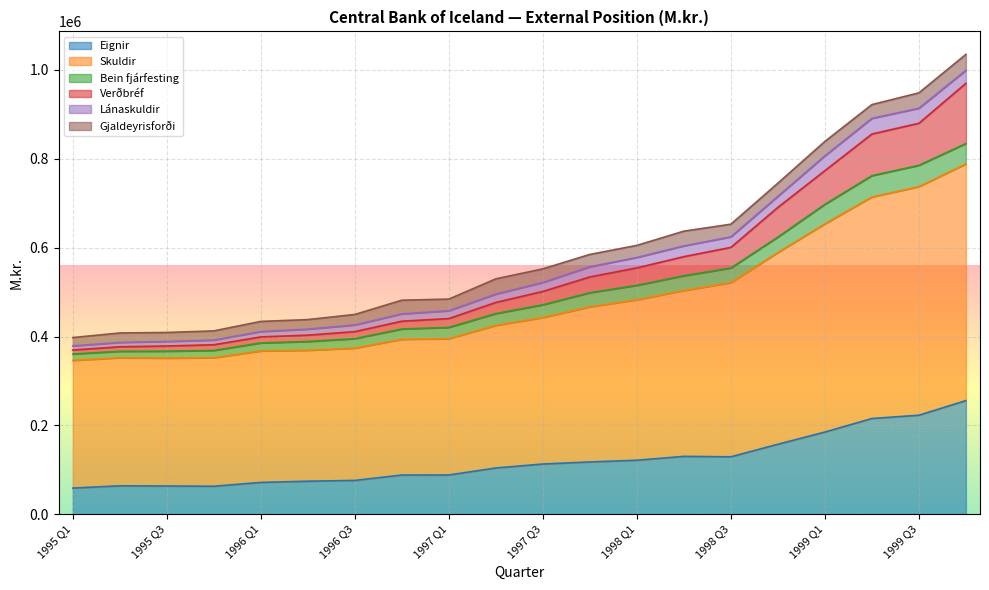

What is the maximum value for Eignir?

255813